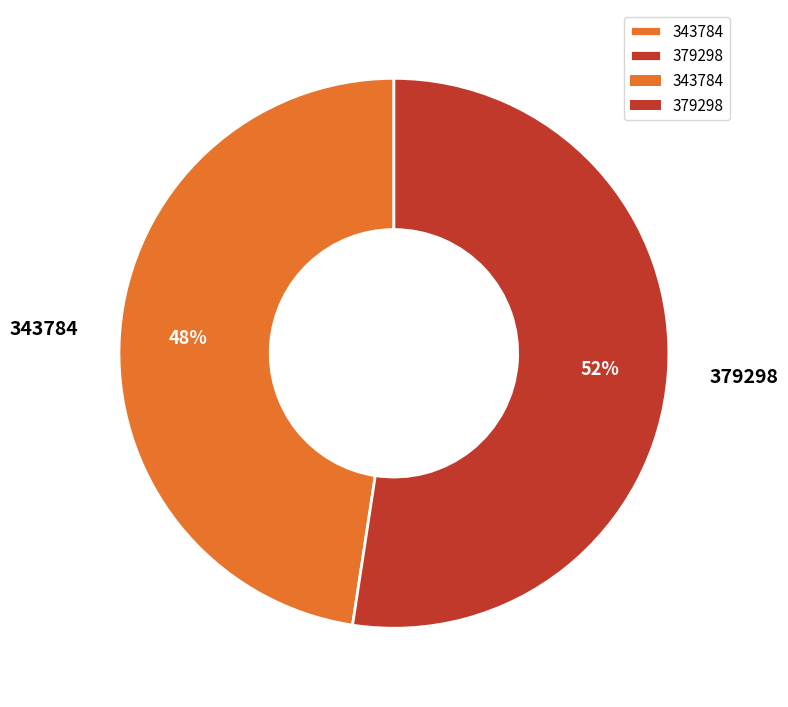

Is the sum of 343784 and 379298 greater than half?

Yes